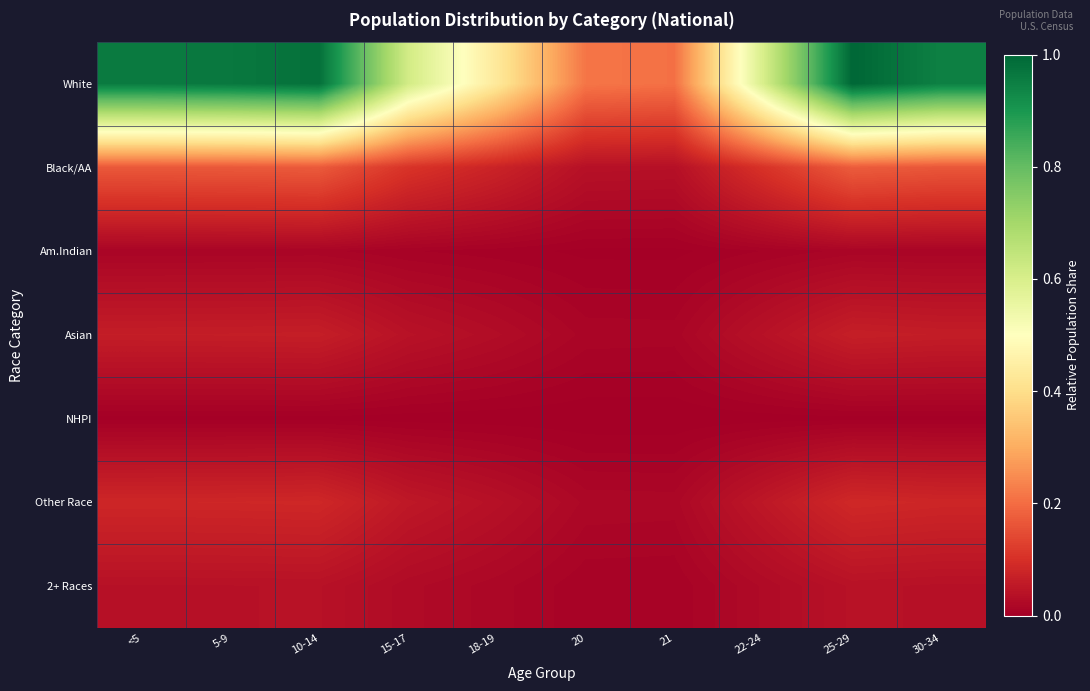

What is the total value across all series at 18-19?

0.6